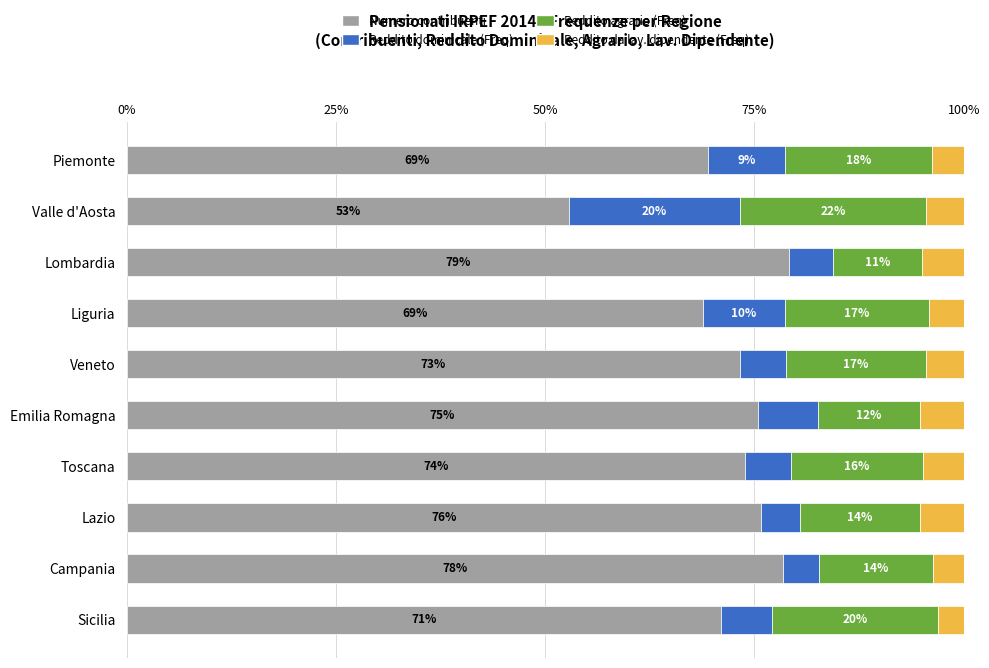

What are all the series names shown in the legend?

Numero contribuenti, Reddito dominicale (Freq), Reddito agrario (Freq), Reddito da lav. dipendente (Freq)